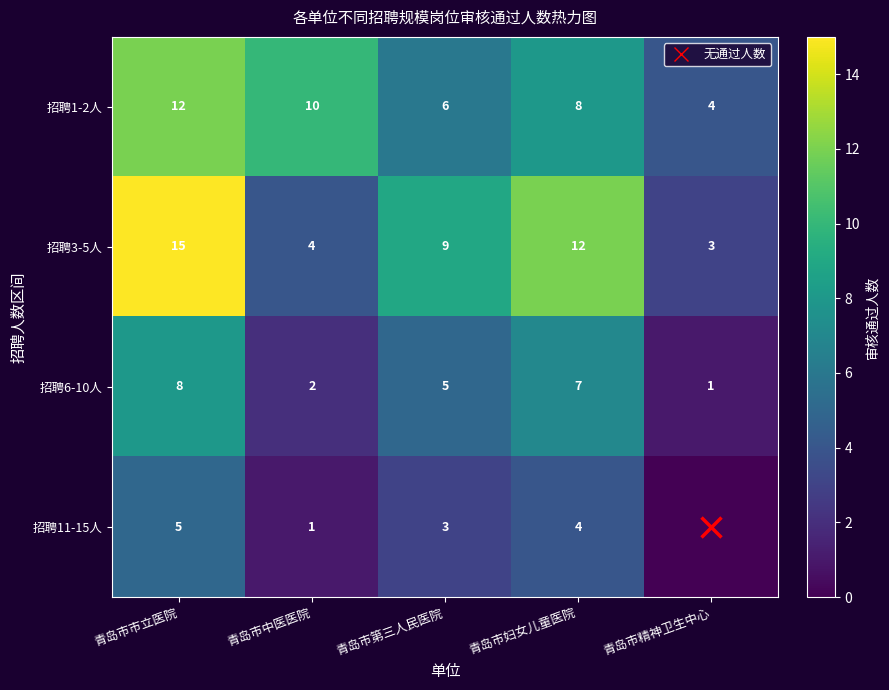

At which label does 招聘6-10人 first exceed 5?

青岛市市立医院